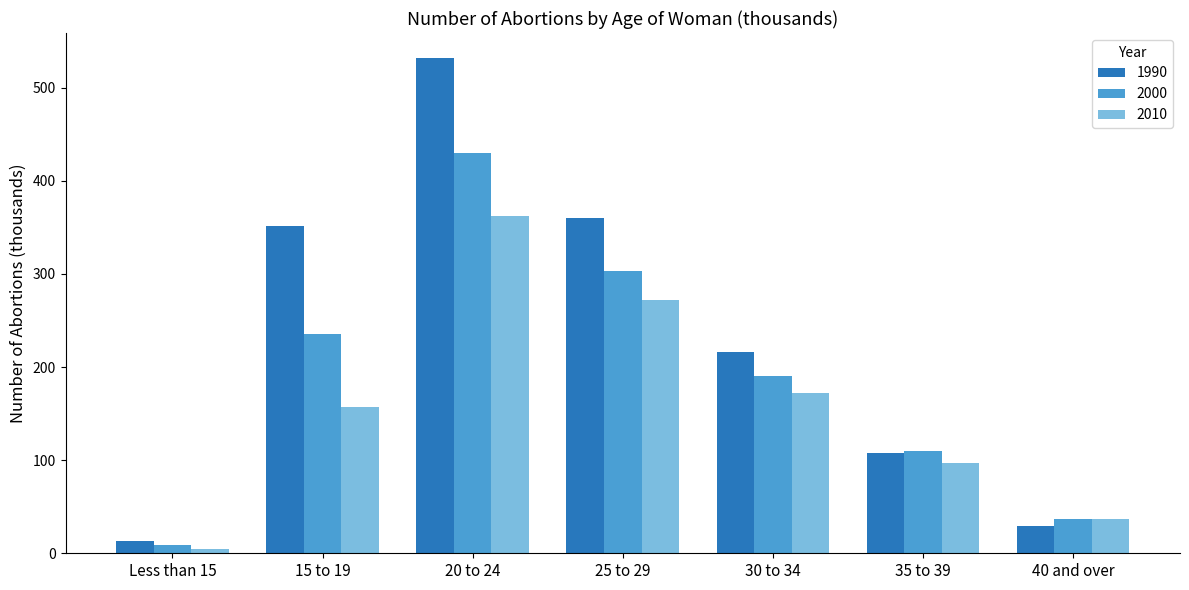

What is the total value across all series at Less than 15?

27